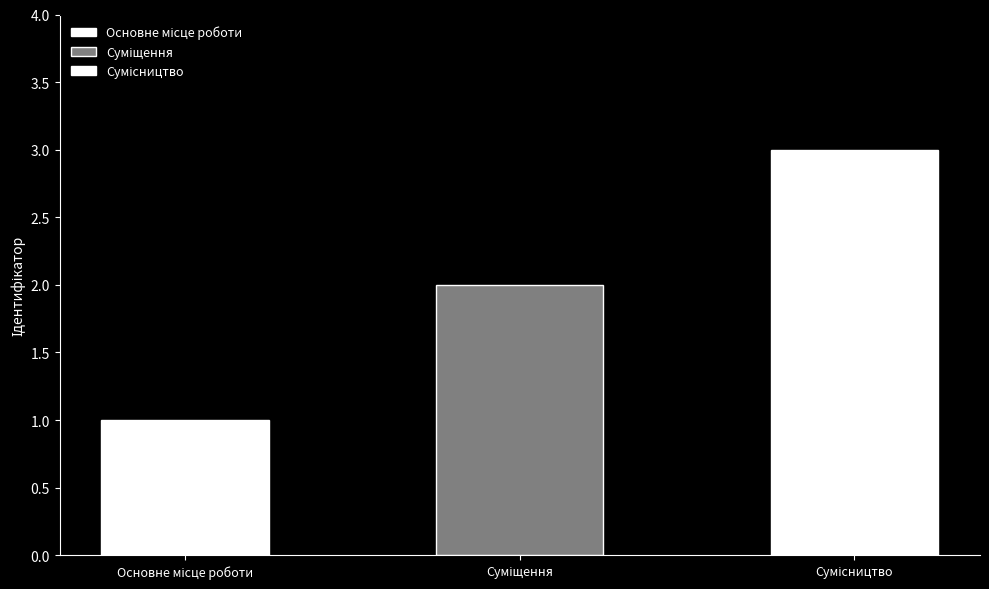

Which category has the highest value across all series?

Сумісництво